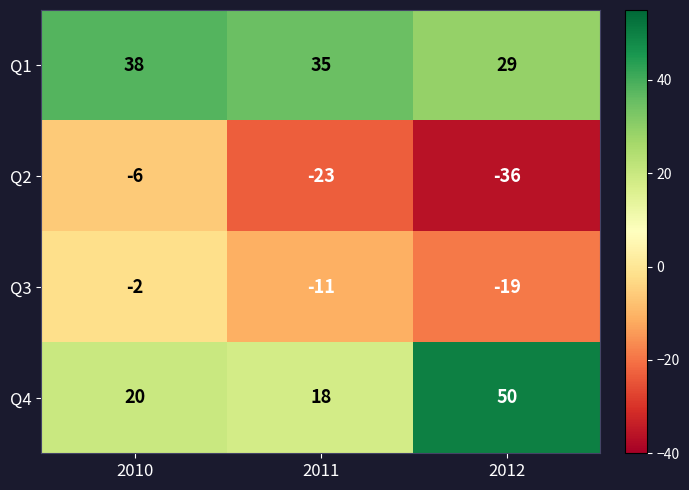

What is the average value of the Q1 series?

34